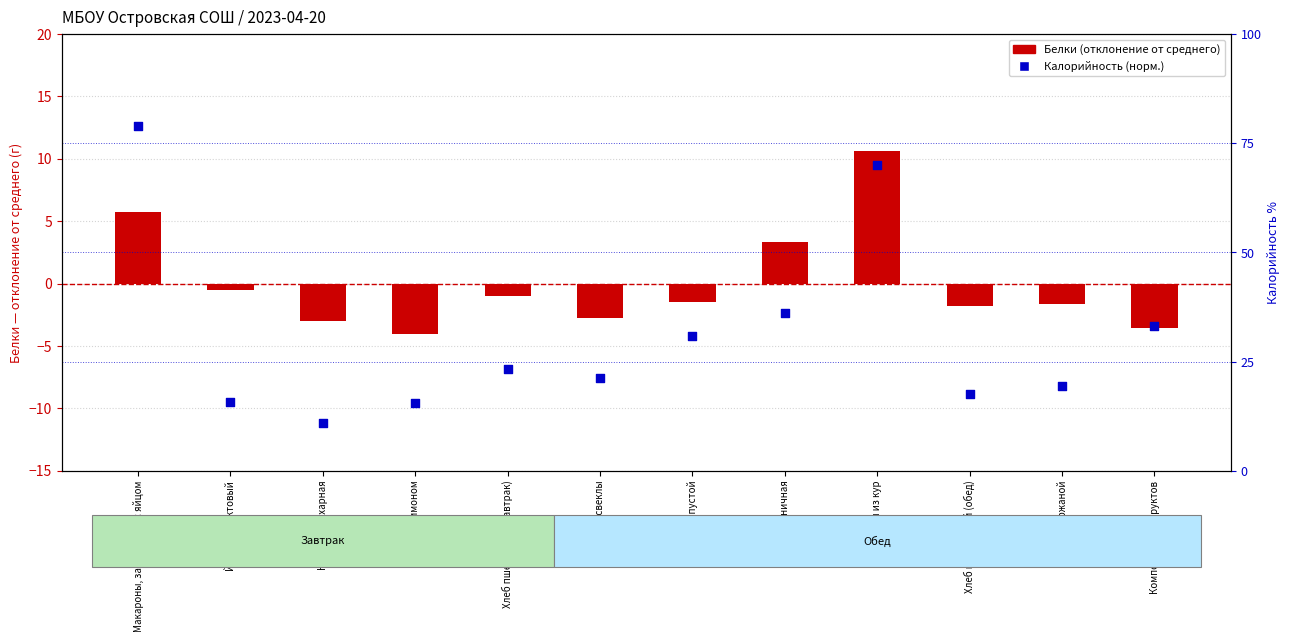

What is the total value across all series at Кукуруза сахарная?

-2.9